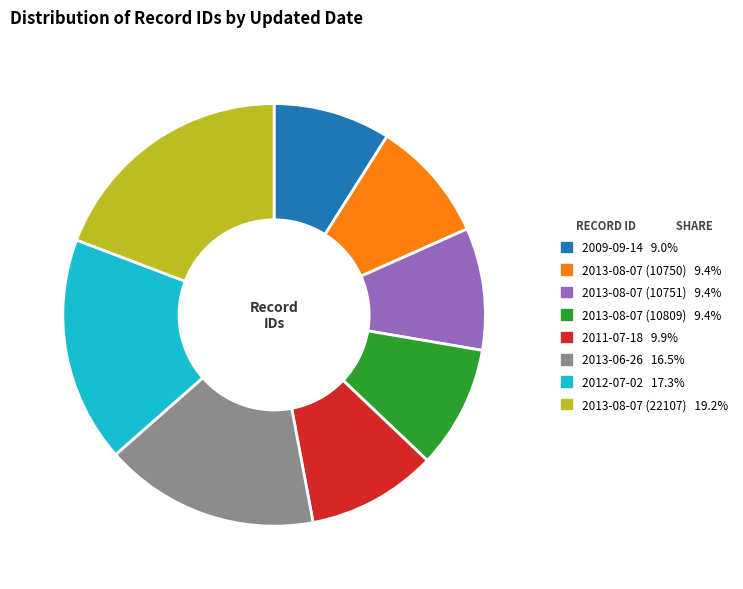

Do 2012-07-02 and 2013-08-07 (10751) together represent more than half of the pie?

No